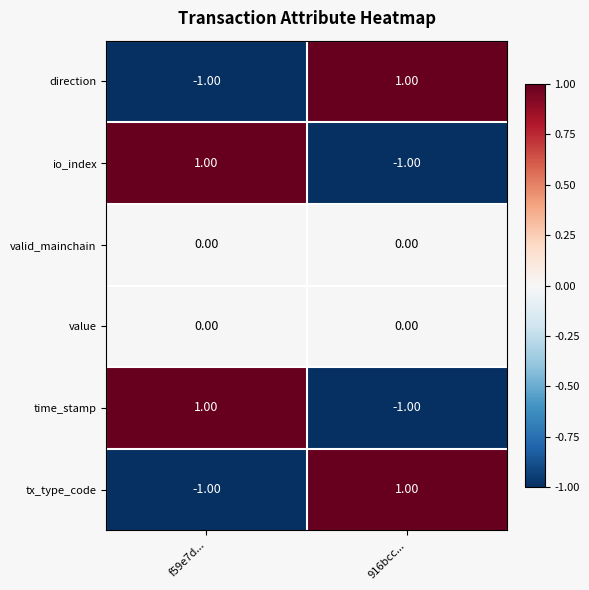

Is the value of value at 916bcc... greater than the value of time_stamp at f59e7d...?

No